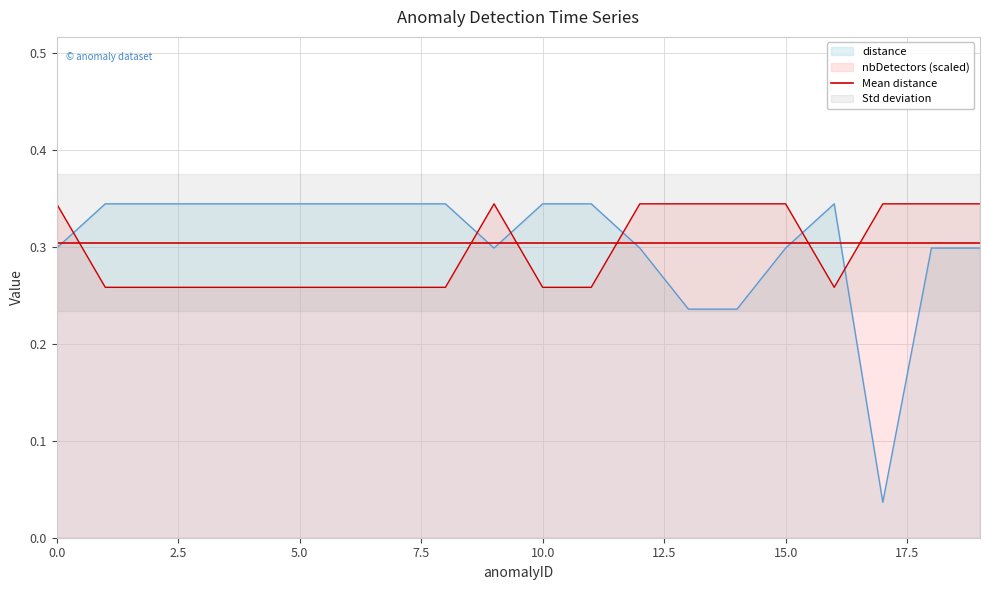

Does the chart display data point markers on the line(s)?

No